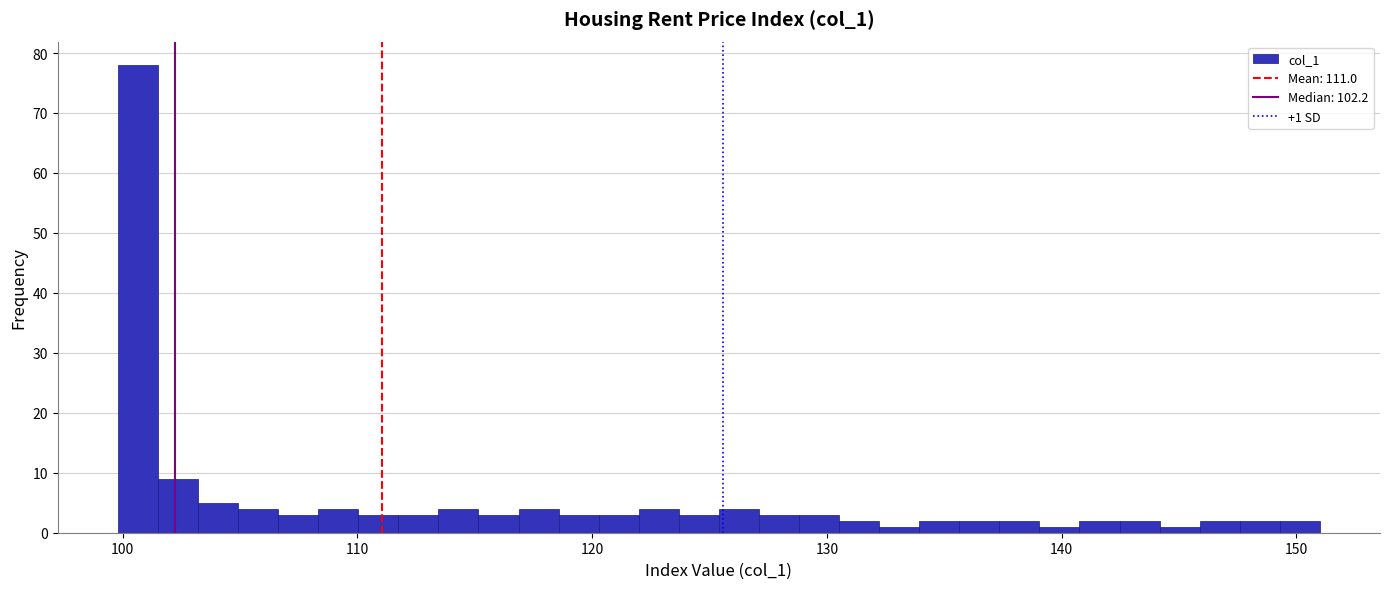

Around what value on the x-axis is the tallest bar? Give the approximate position of its centre, as read against the axis.

101